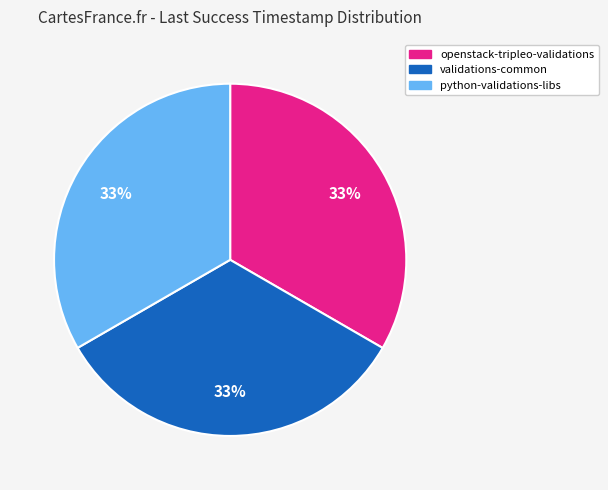

Is the sum of openstack-tripleo-validations and validations-common greater than half?

Yes